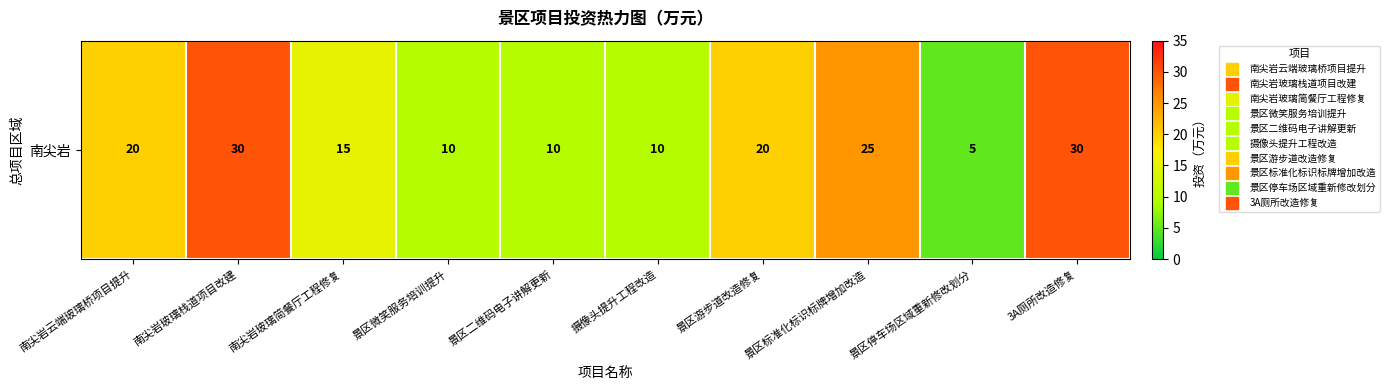

How many values exceed 20?

3